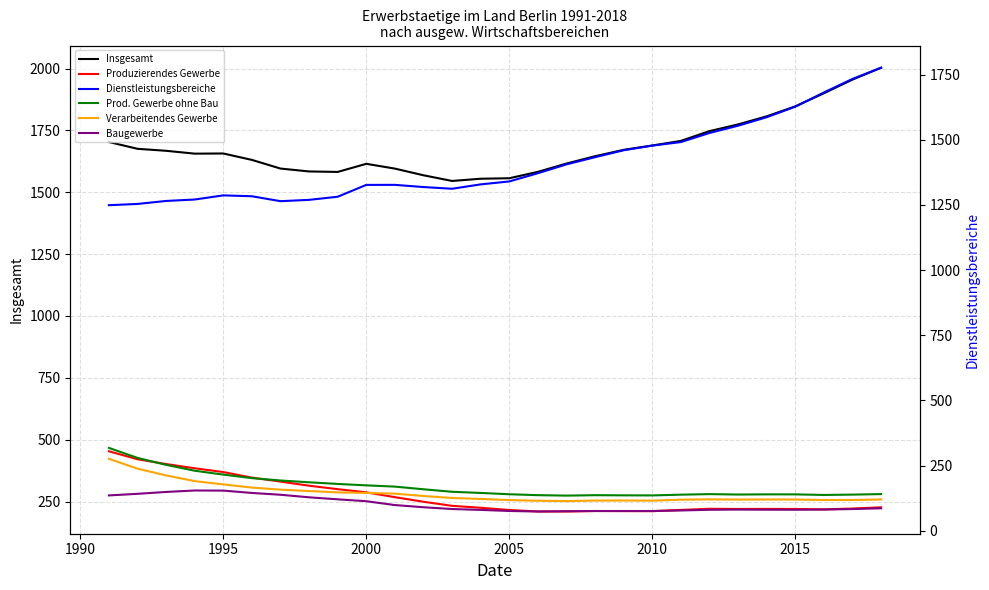

Which series has the largest total across all categories?

Insgesamt